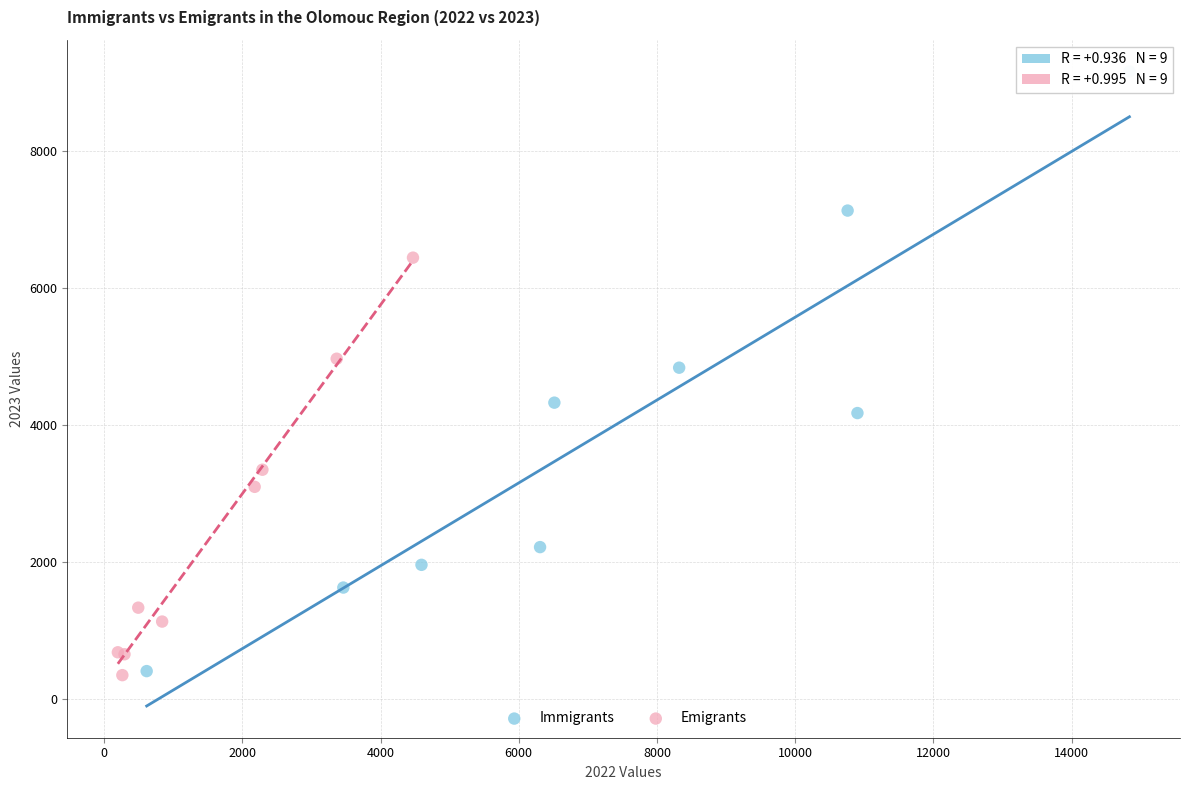

Which series contains the highest Y value?

Immigrants